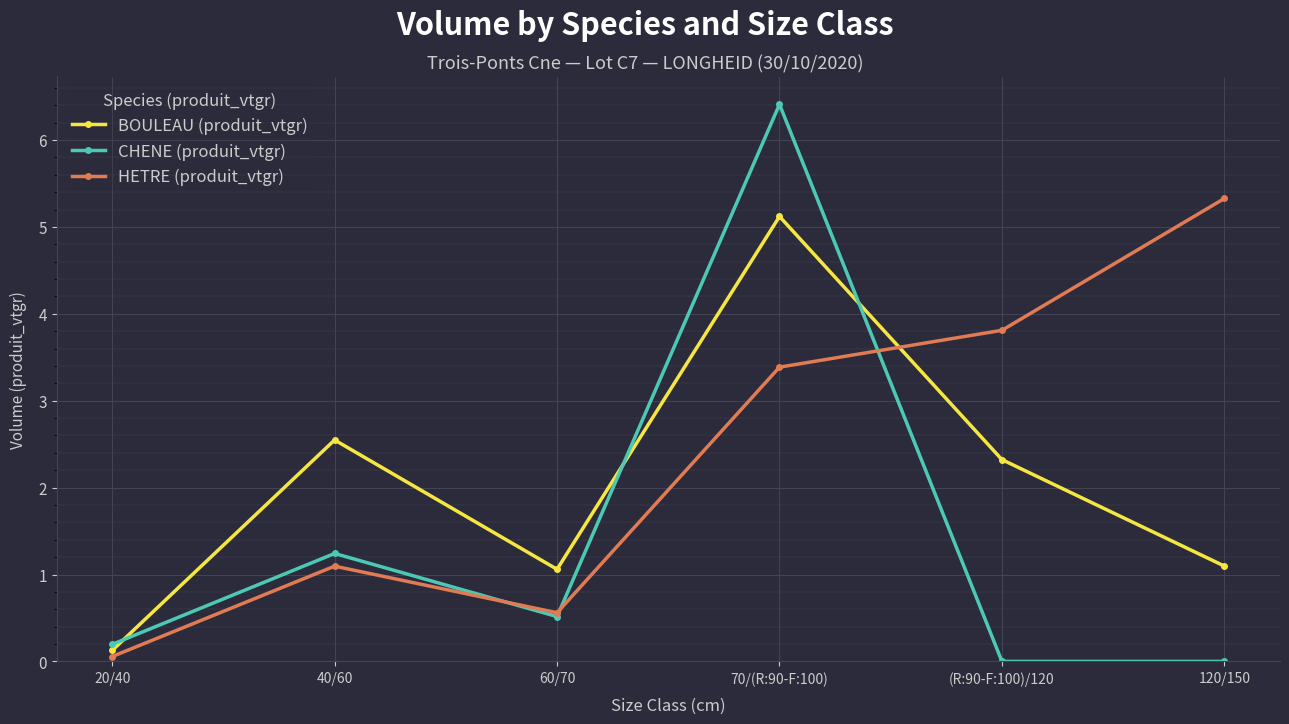

How many data points in BOULEAU (produit_vtgr) are above 2?

3